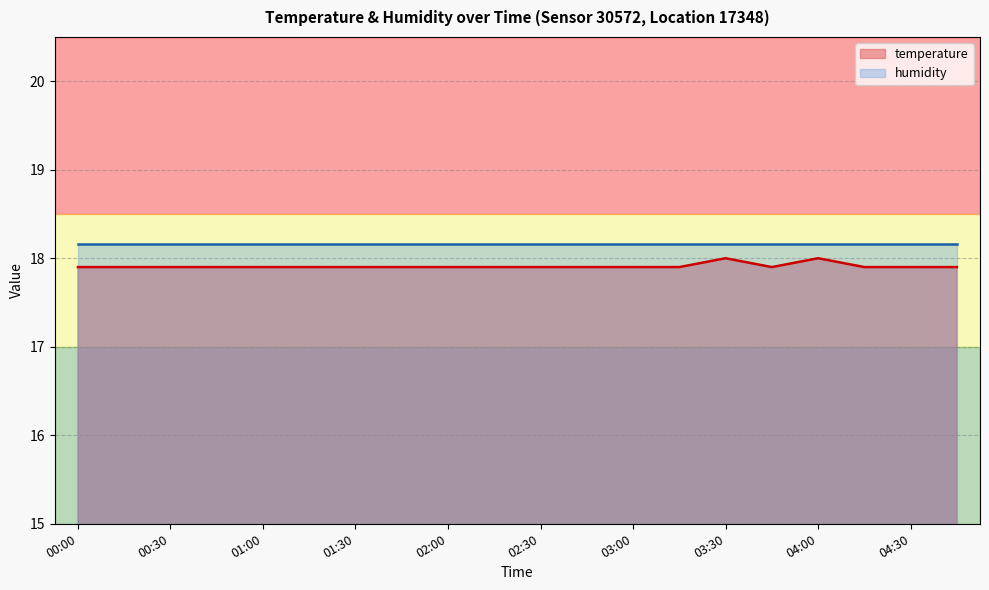

What is the label of the 11th point from the left?

02:30